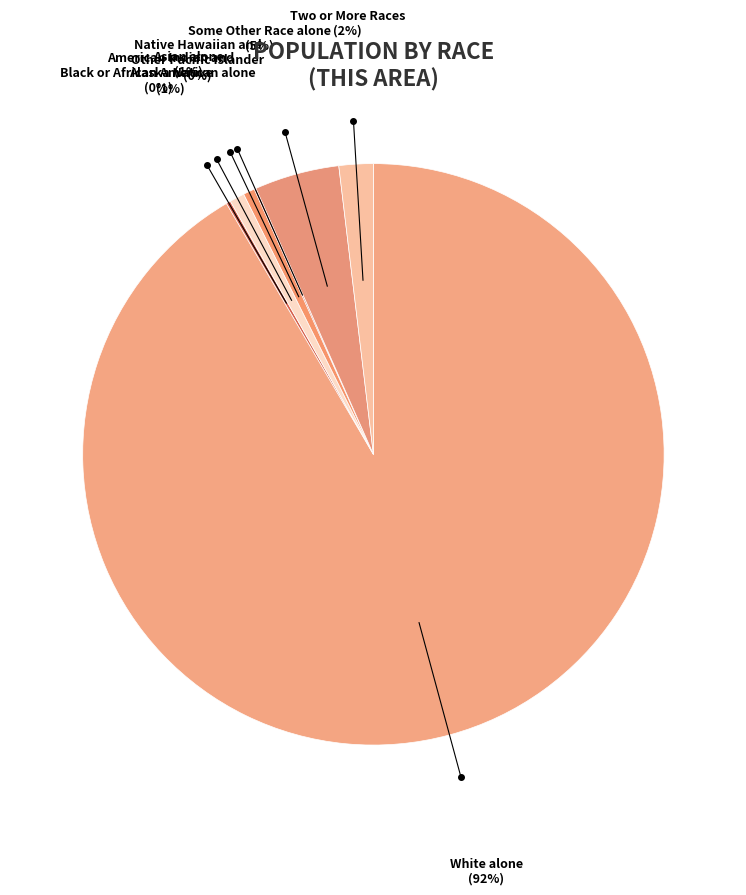

To the nearest percent, what is the combined percentage of White alone and Some Other Race alone?

96%